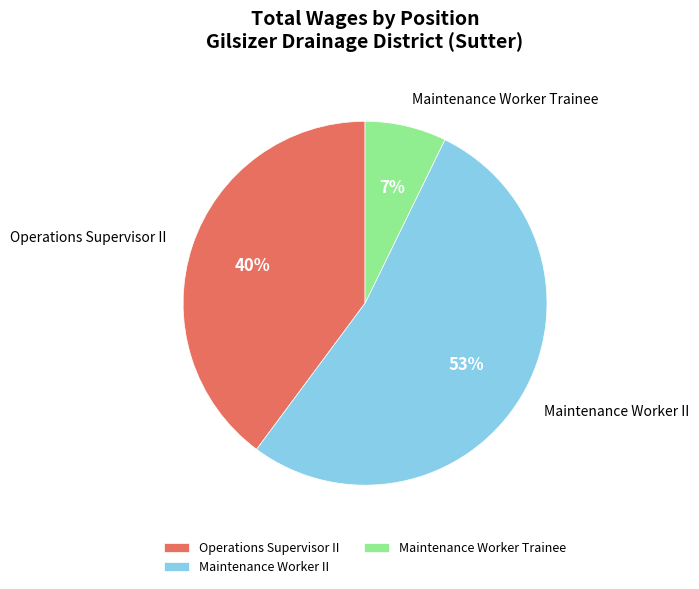

The Maintenance Worker II slice represents 53% of the pie. True or false?

True